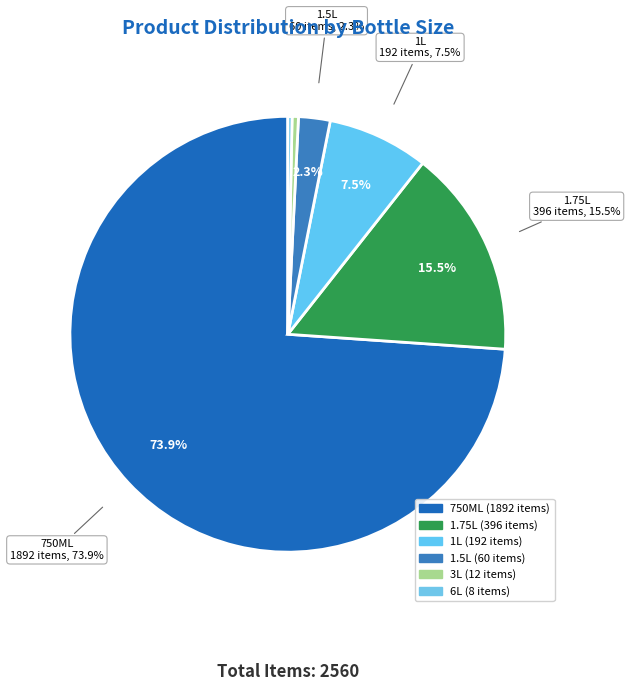

Combined, do 1L and 6L account for over 50%?

No